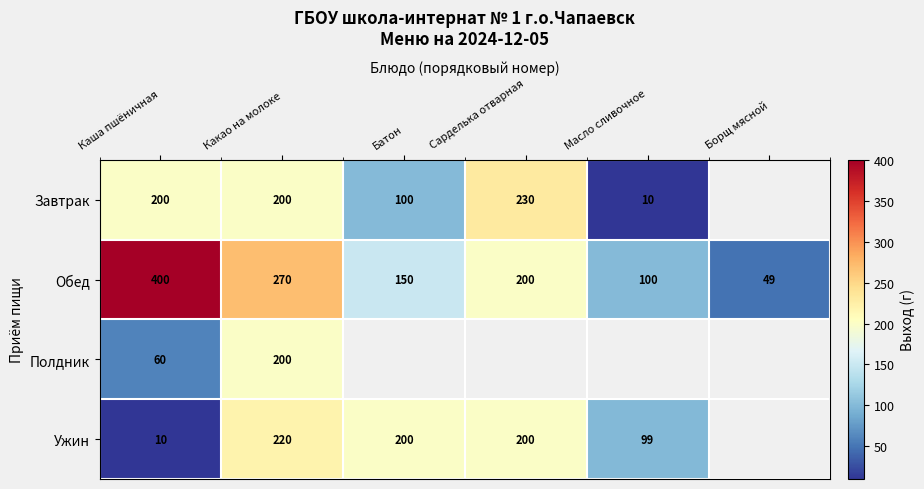

Which category has the lowest value in the Обед series?

Борщ мясной